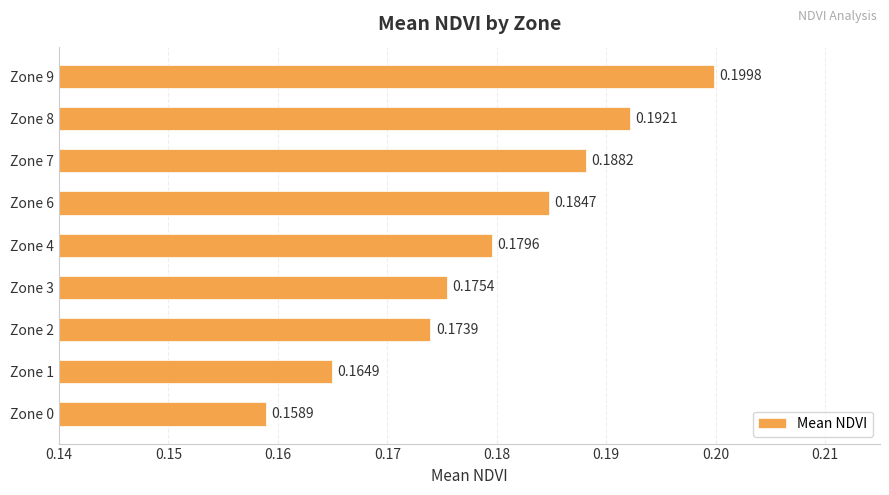

Rank the categories by value from highest to lowest.

Zone 9, Zone 8, Zone 7, Zone 6, Zone 4, Zone 3, Zone 2, Zone 1, Zone 0